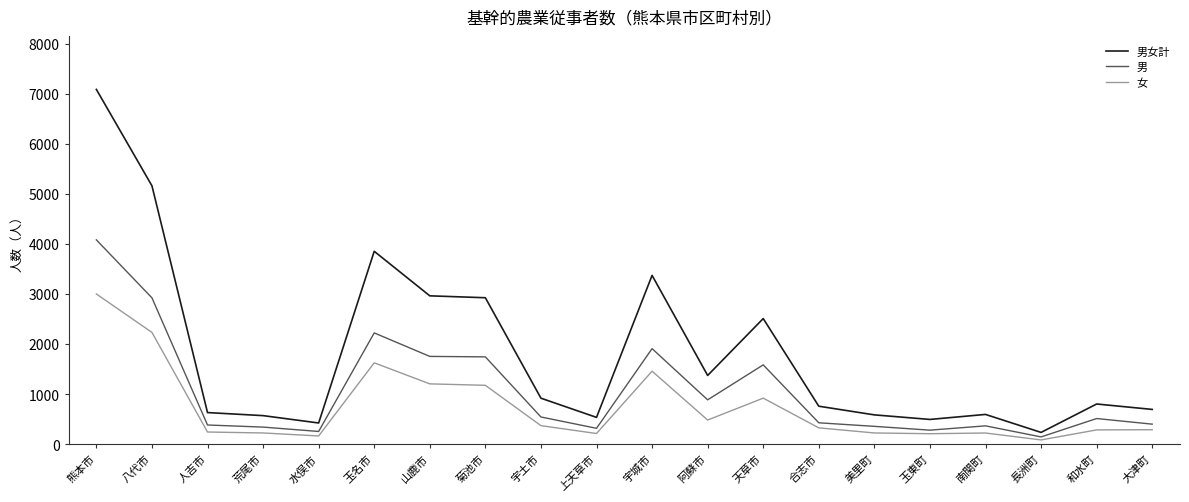

Rank the series at 玉東町 from highest to lowest value.

男女計, 男, 女